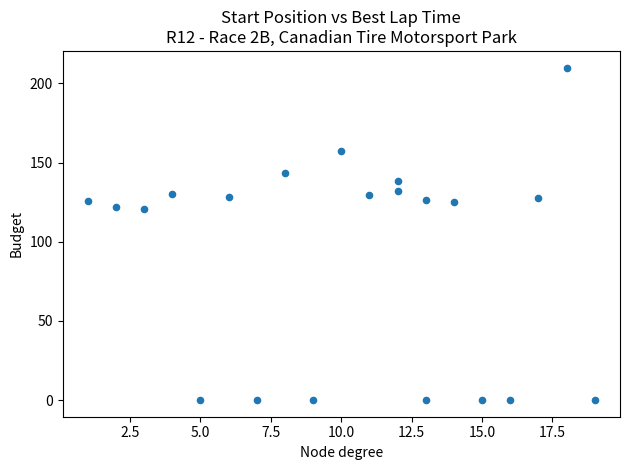

What is the range of X values (max minus min)?

18.0